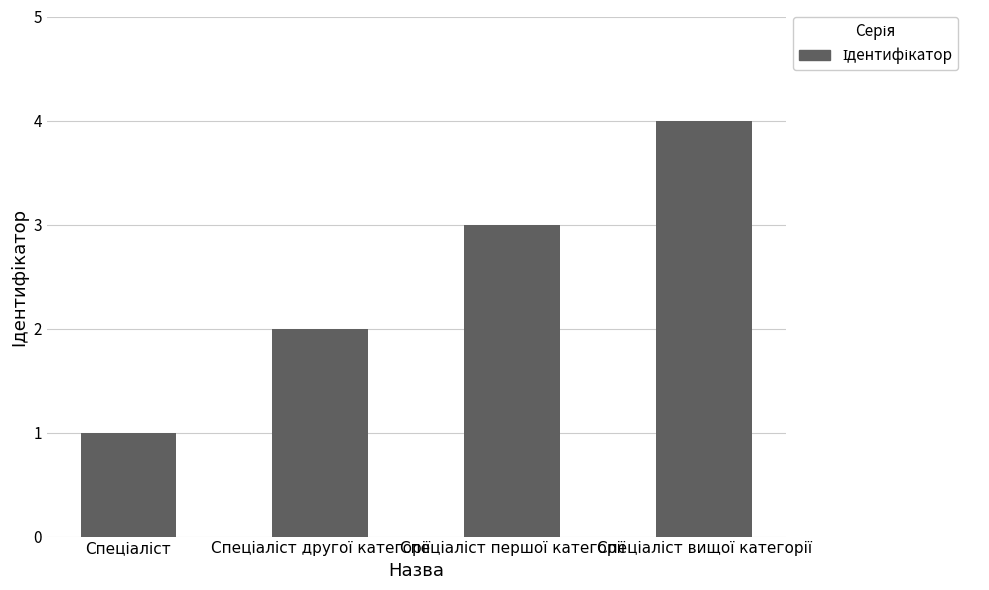

What is the sum of all values?

10